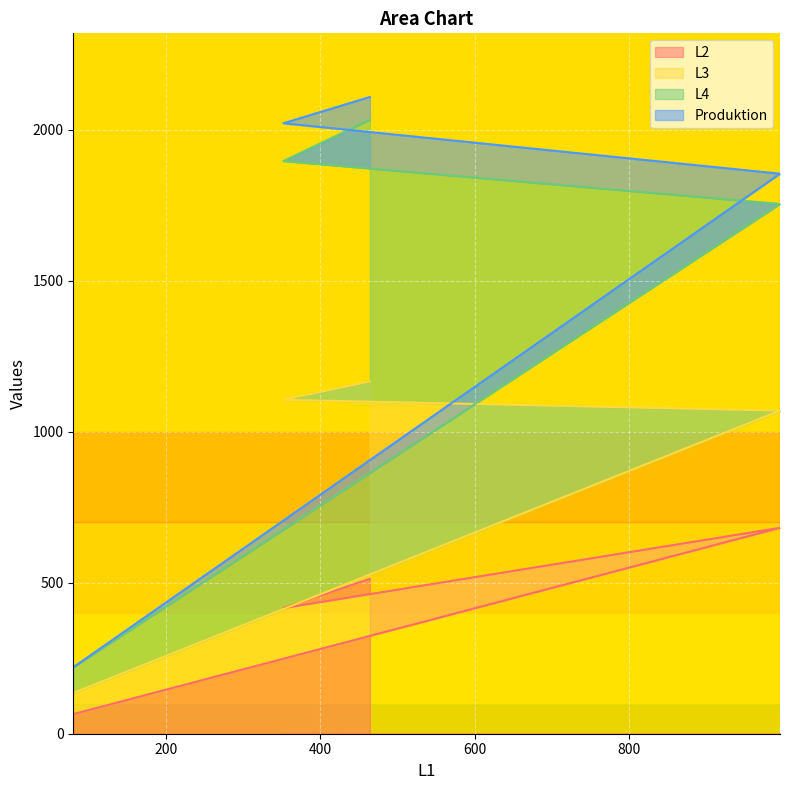

Which series changed the most between 995 and 80?

L4